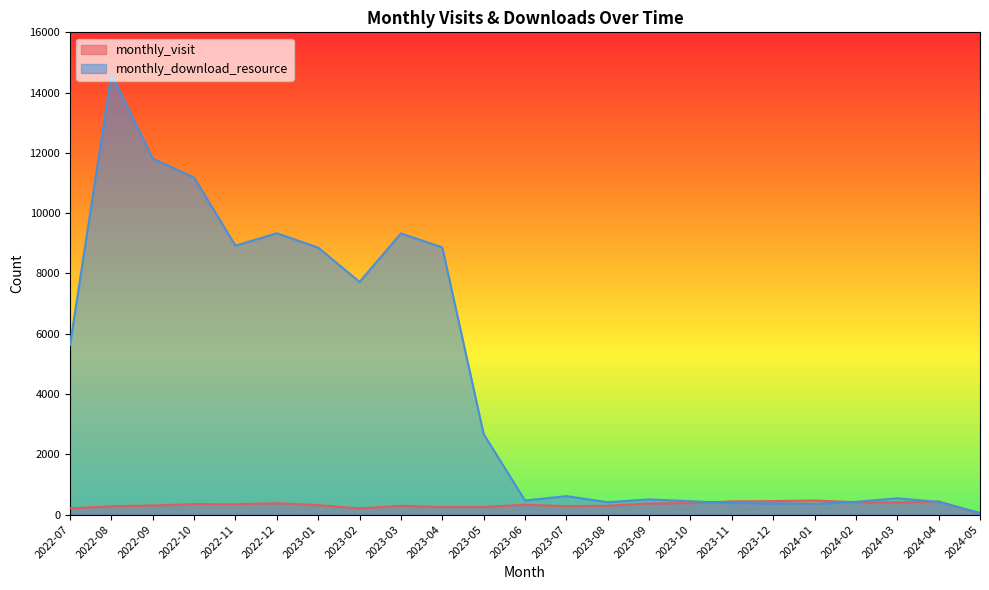

Between which two adjacent categories do monthly_download_resource and monthly_visit first intersect?

2023-10 and 2023-11